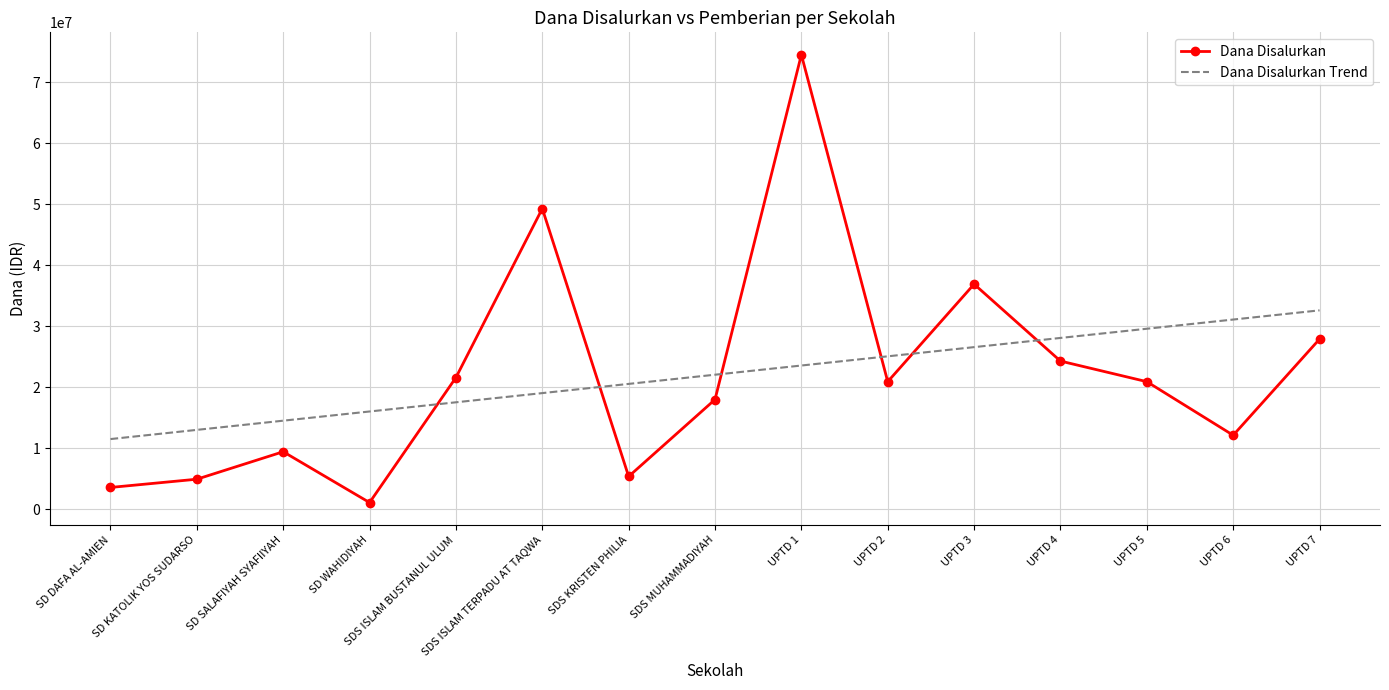

At which label does Dana Disalurkan Trend first exceed 22065000?

SDS MUHAMMADIYAH